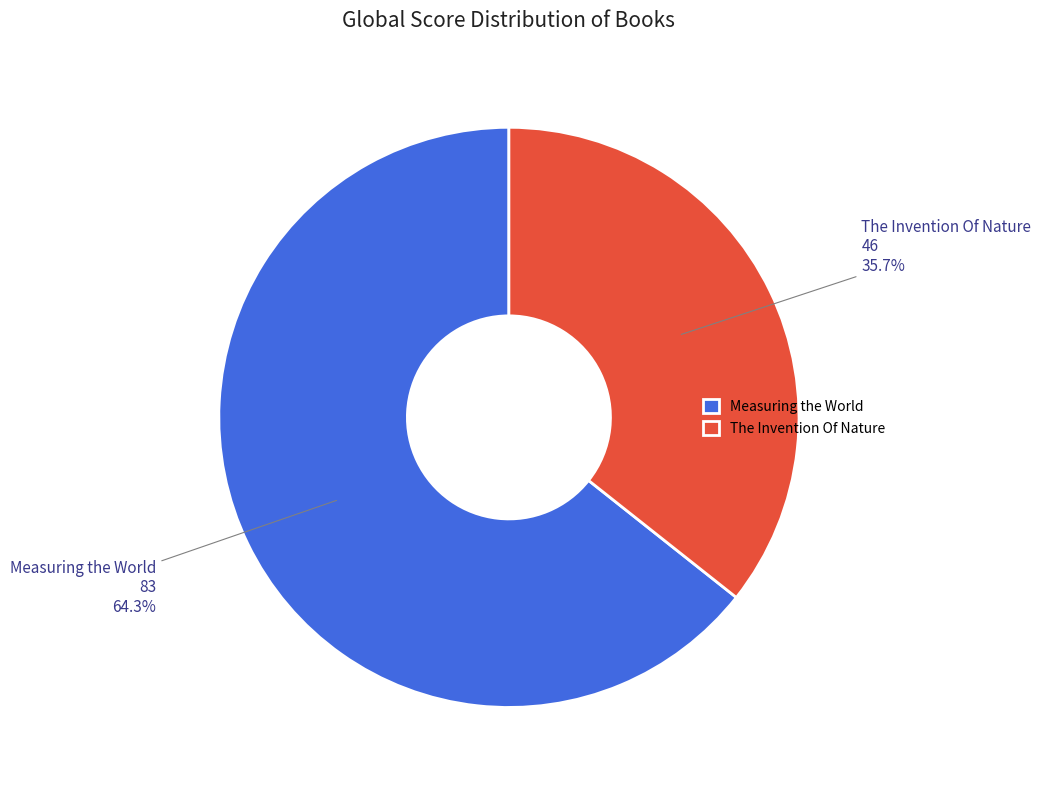

Which category has the smallest portion of the pie?

The Invention Of Nature